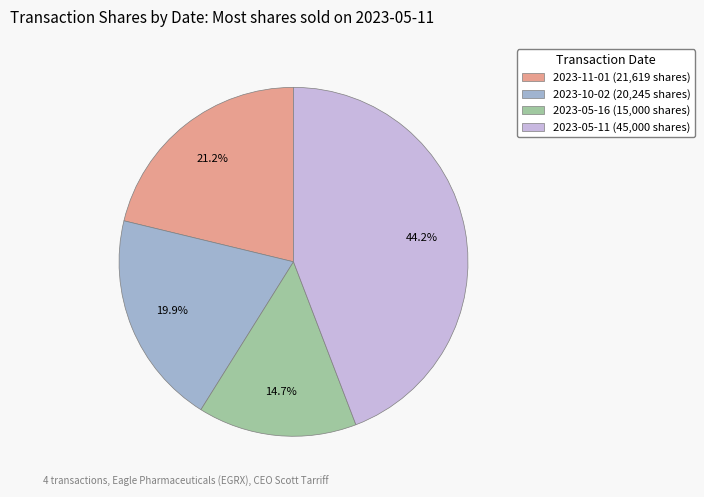

Does 2023-10-02 account for over 50% of the chart?

No